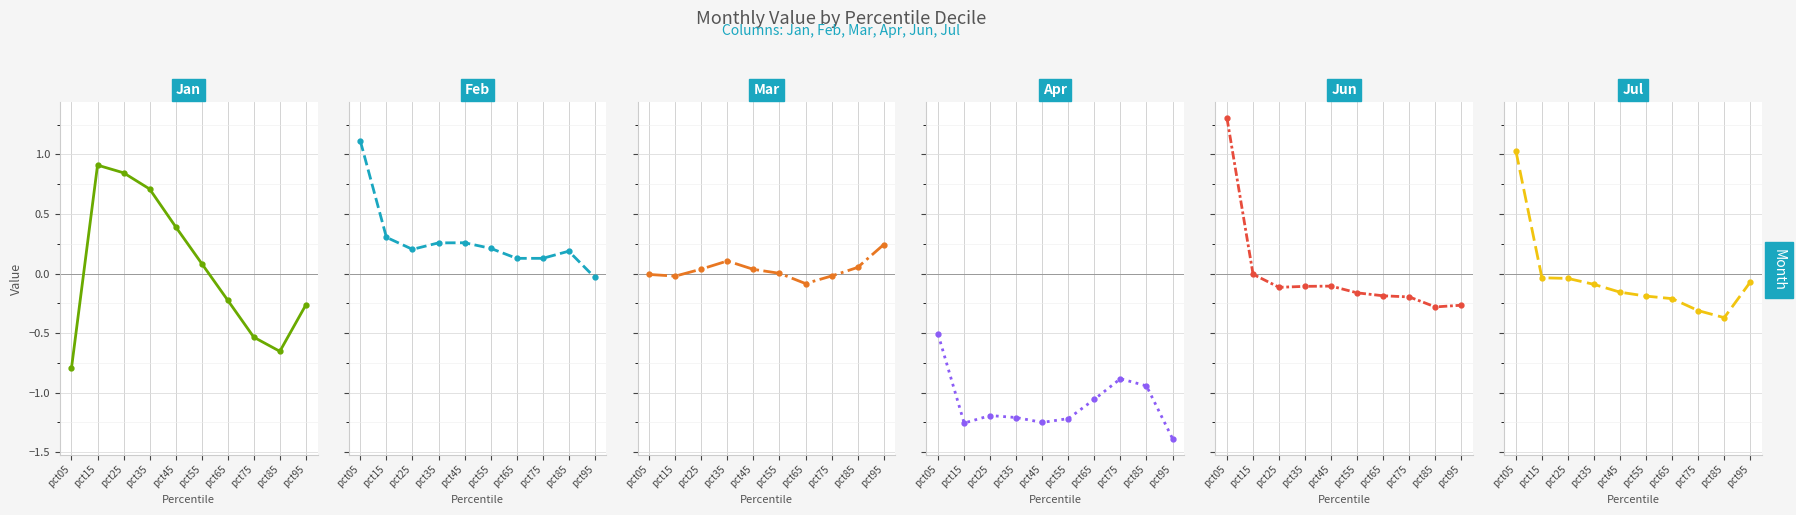

How many lines are shown in the chart?

6